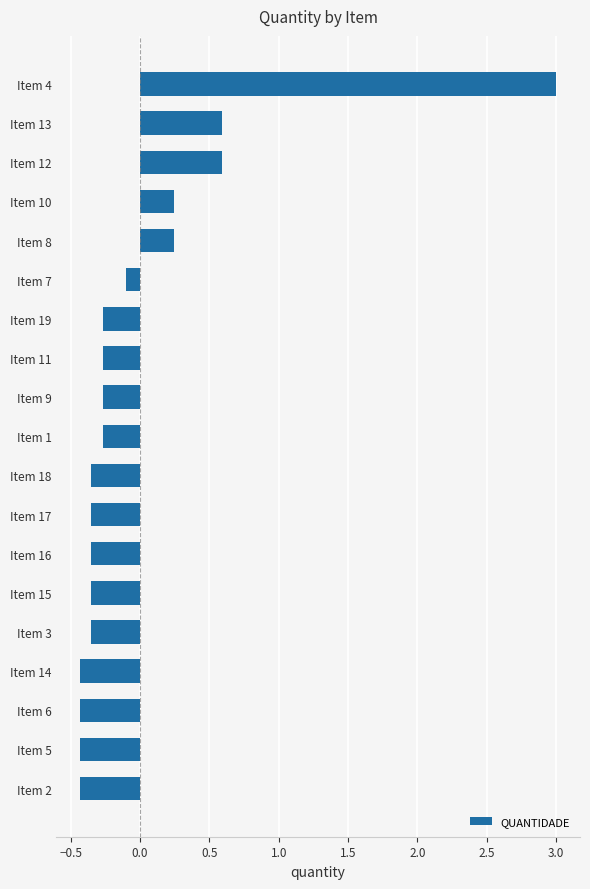

What is the approximate value at Item 11?

-0.3